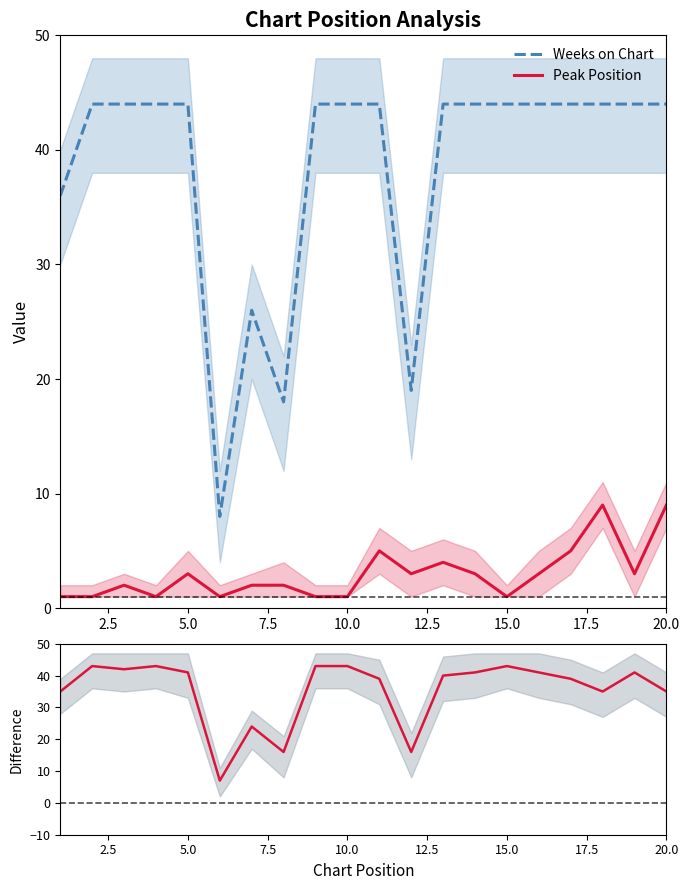

Reading right to left, list all the values displayed in this chart.

Weeks on Chart: 44	44	44	44	44	44	44	44	19	44	44	44	18	26	8	44	44	44	44	36
Peak Position: 9	3	9	5	3	1	3	4	3	5	1	1	2	2	1	3	1	2	1	1
Weeks - Peak: 35	41	35	39	41	43	41	40	16	39	43	43	16	24	7	41	43	42	43	35